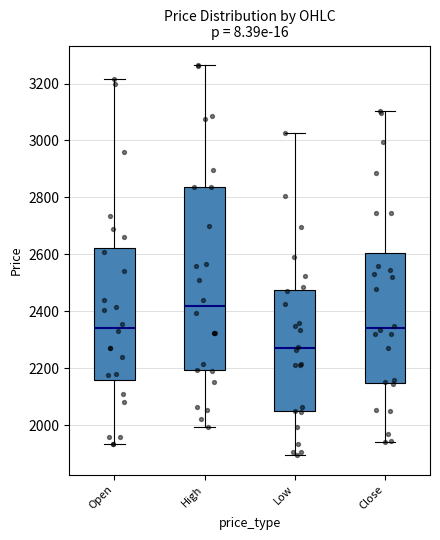

Comparing the boxes themselves (not the whiskers), which one is the tallest?

High